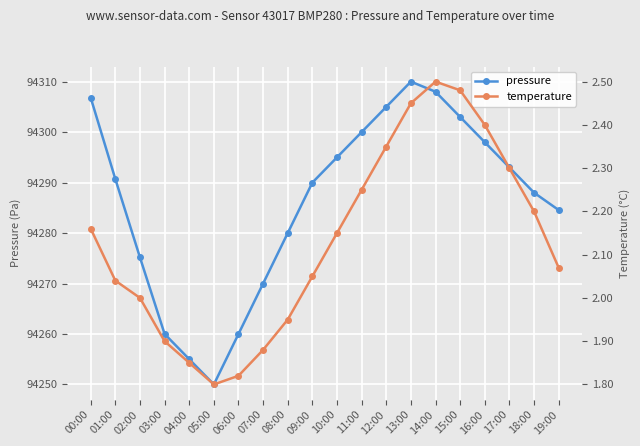

What is the maximum value for pressure?

94310.0